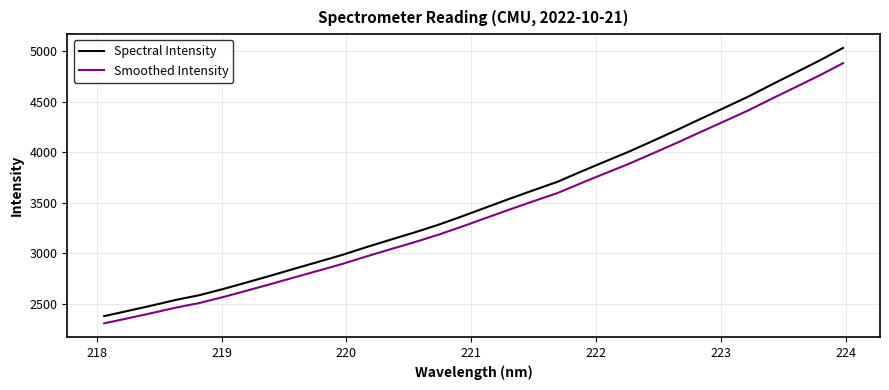

True or false: Spectral Intensity and Smoothed Intensity cross at least once.

False